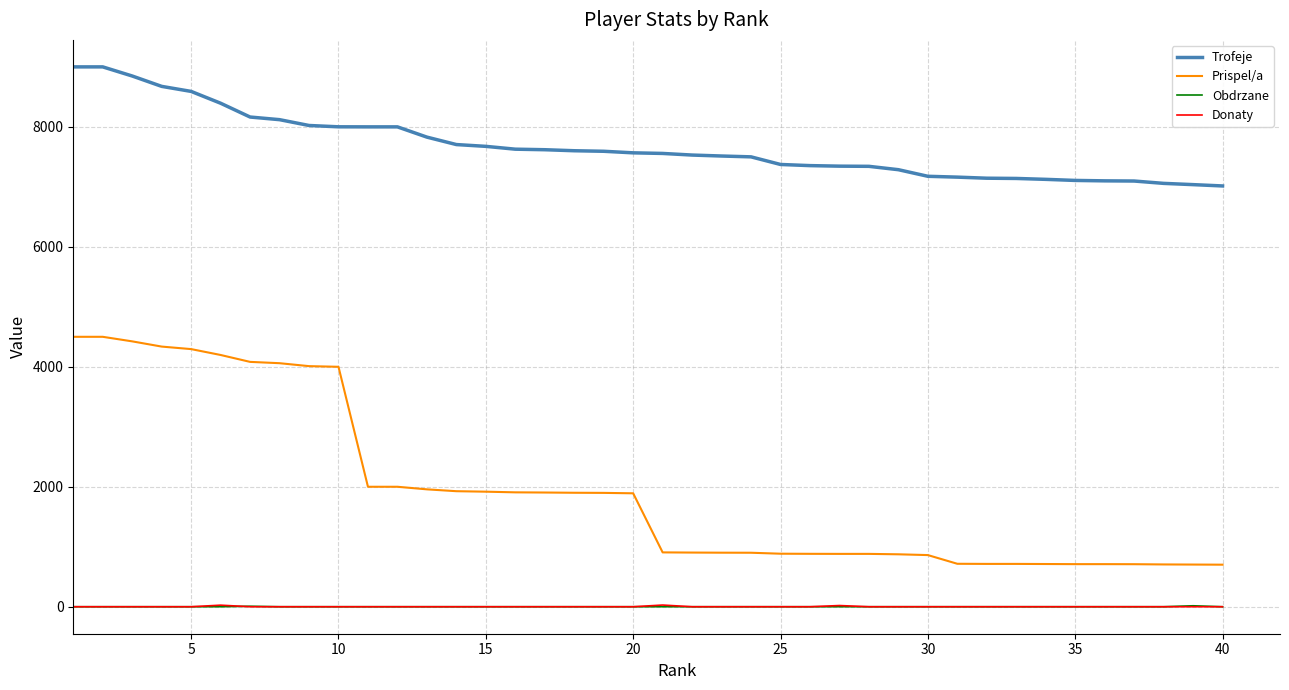

True or false: Trofeje and Prispel/a intersect in this chart.

False